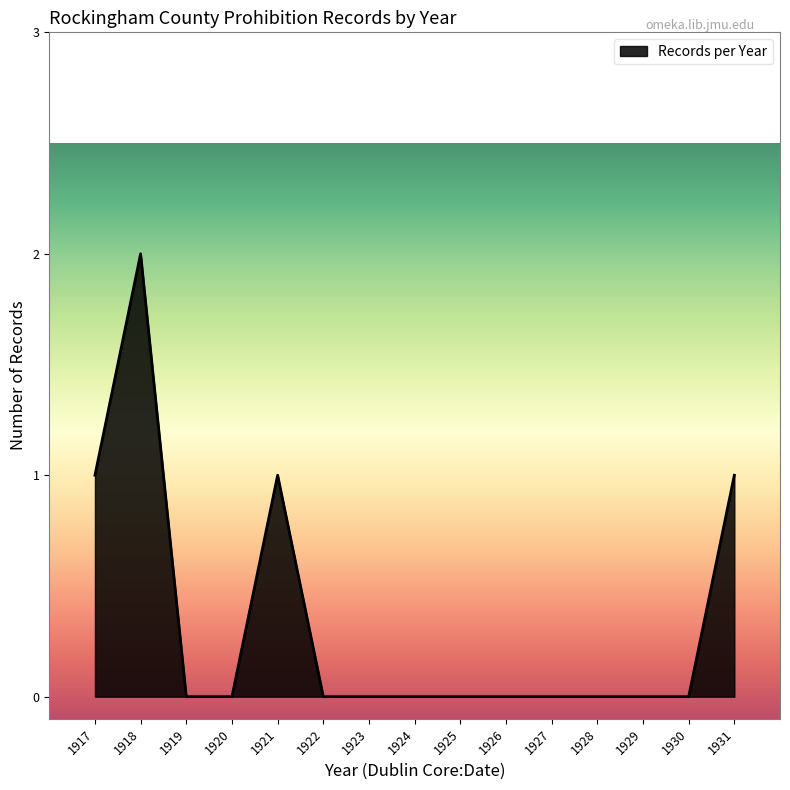

What is the change in value from 1924 to 1931?

+1